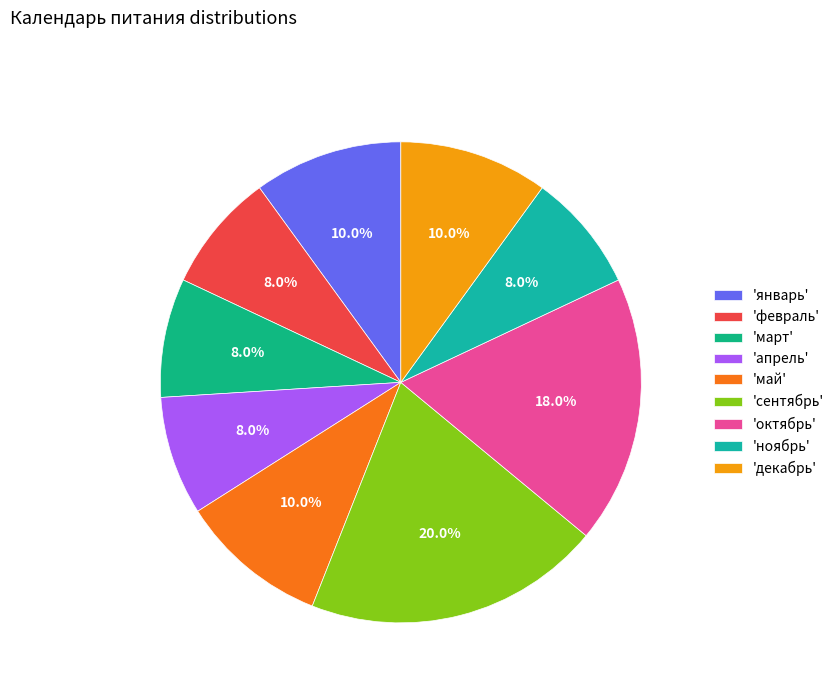

Count the number of slices in the pie.

9